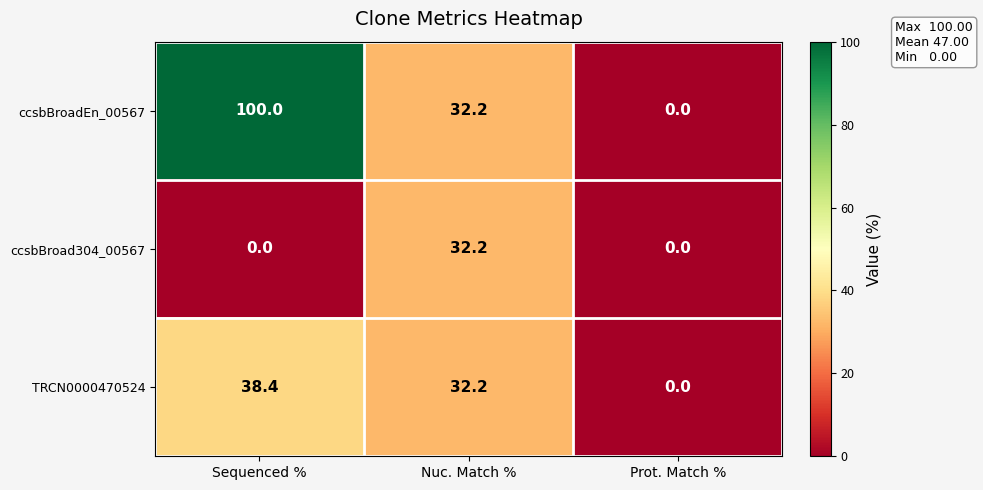

Is the value of ccsbBroadEn_00567 at Prot. Match % greater than the value of TRCN0000470524 at Nuc. Match %?

No